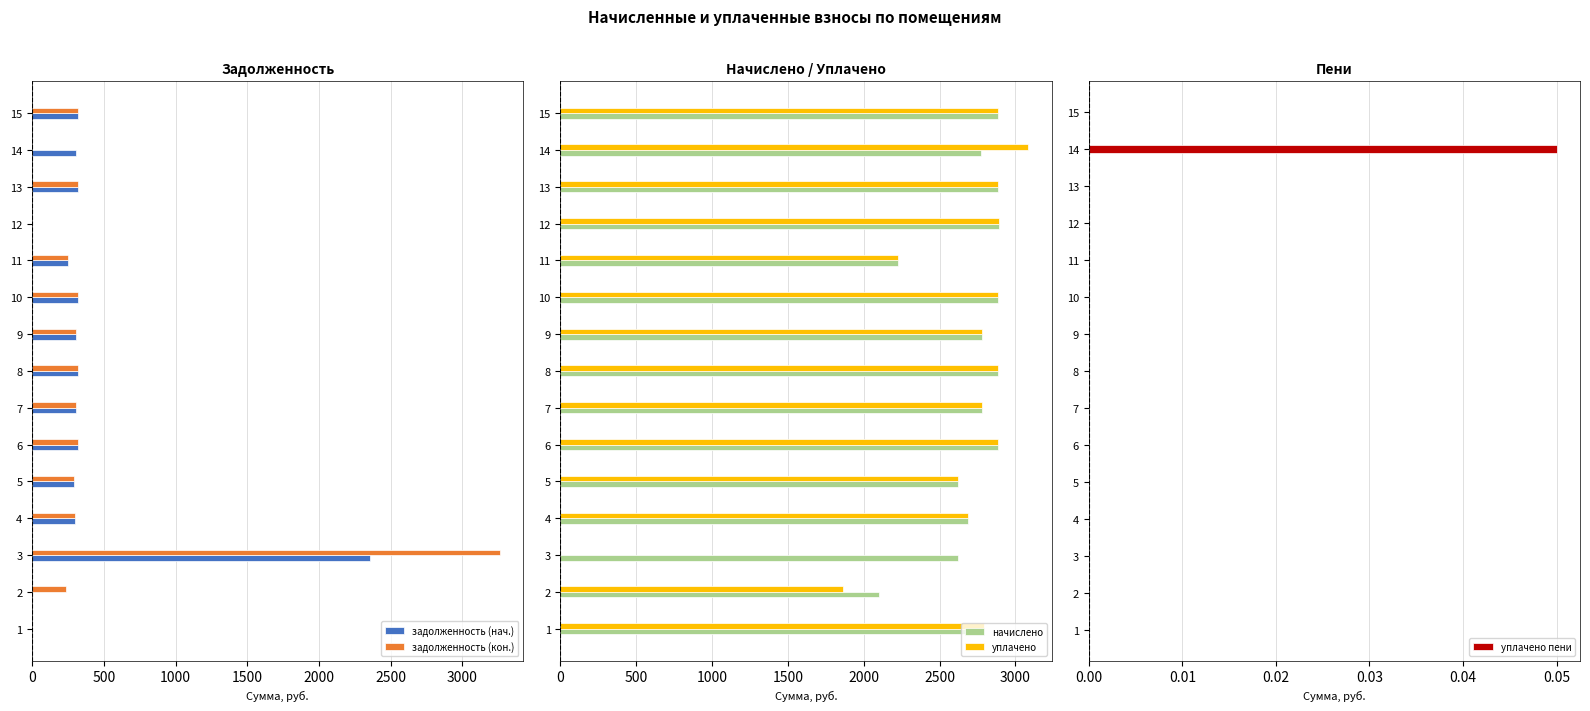

Which series has the widest spread of values?

задолженность (кон.)